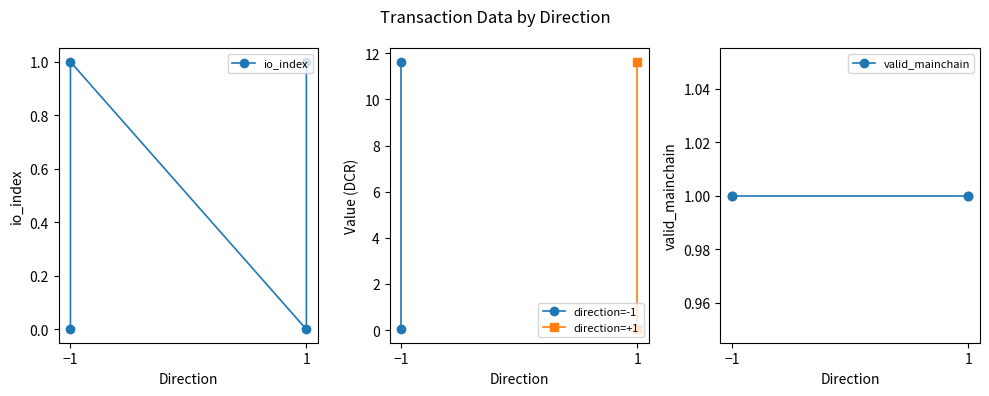

Rank the categories by valid_mainchain value from highest to lowest.

-1, -1, 1, 1